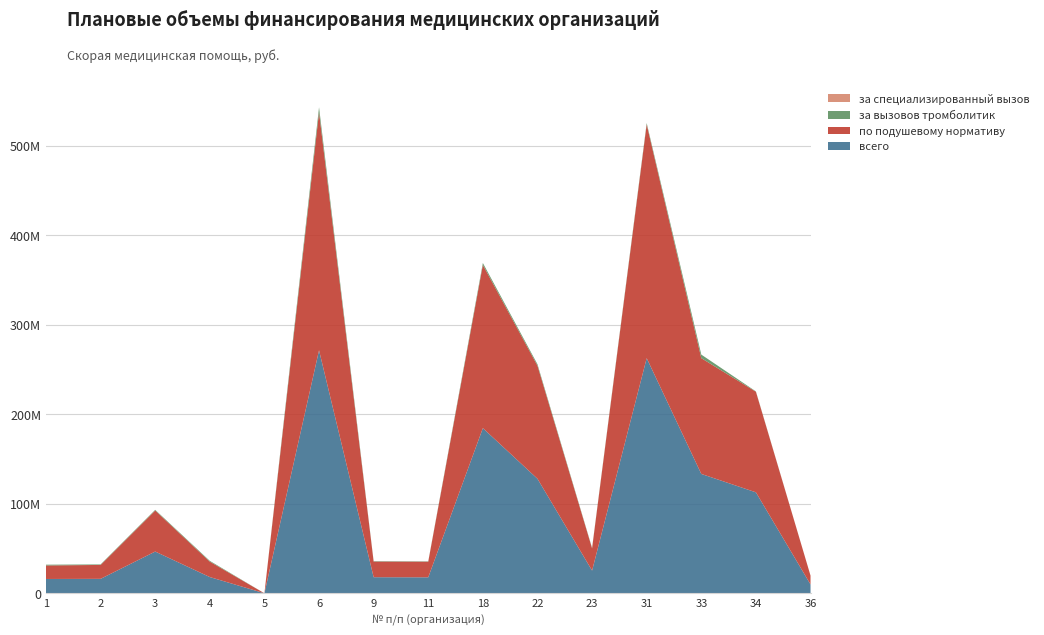

Reading left to right, extract all data points from this chart.

всего: 1=15975376	2=16126746	3=46622547	4=18110843	5=0	6=271576416	9=17948341	11=17838281	18=184568742	22=127987791	23=25354667	31=262774913	33=133378851	34=112815741	36=9877762
по подушевому нормативу: 1=15109397	2=15549427	3=45900898	4=17244864	5=0	6=266091061	9=17515351	11=17477456	18=182403794	22=126400163	23=24831304	31=261331615	33=129409781	34=112452861	36=9877762
за вызовов тромболитик: 1=865979	2=577319	3=721649	4=865979	5=0	6=5485355	9=432990	11=360825	18=2164948	22=1587628	23=523363	31=1443298	33=3969070	34=362880	36=0
за специализированный вызов: 1=0	2=0	3=0	4=0	5=0	6=0	9=0	11=0	18=0	22=0	23=0	31=0	33=0	34=0	36=0